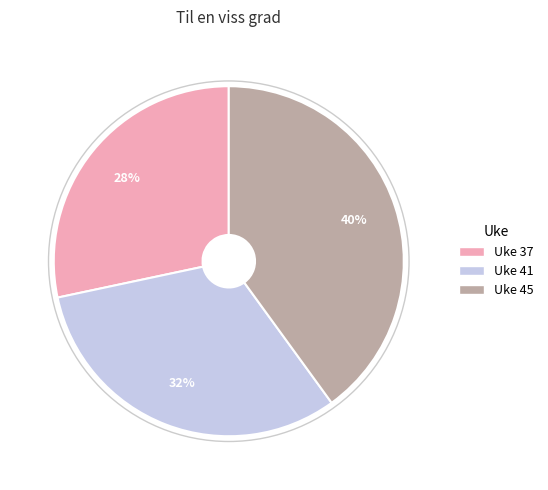

To the nearest percent, what is the difference between the Uke 45 and Uke 41 slice percentages?

8%